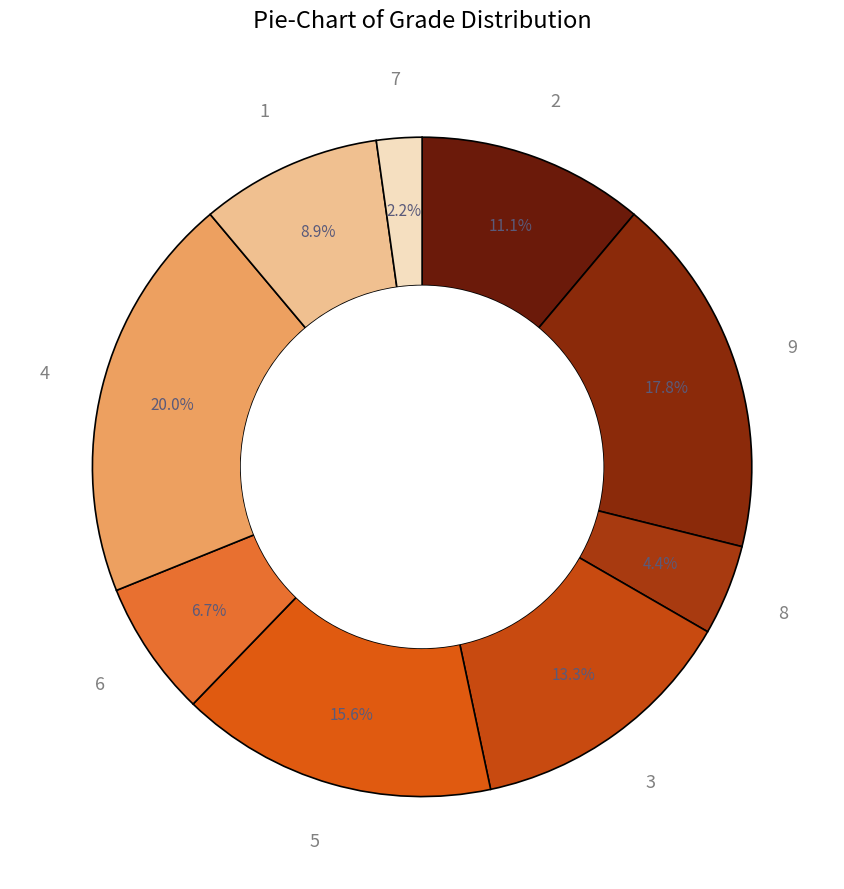

Rank the categories by value from lowest to highest.

7, 8, 6, 1, 2, 3, 5, 9, 4